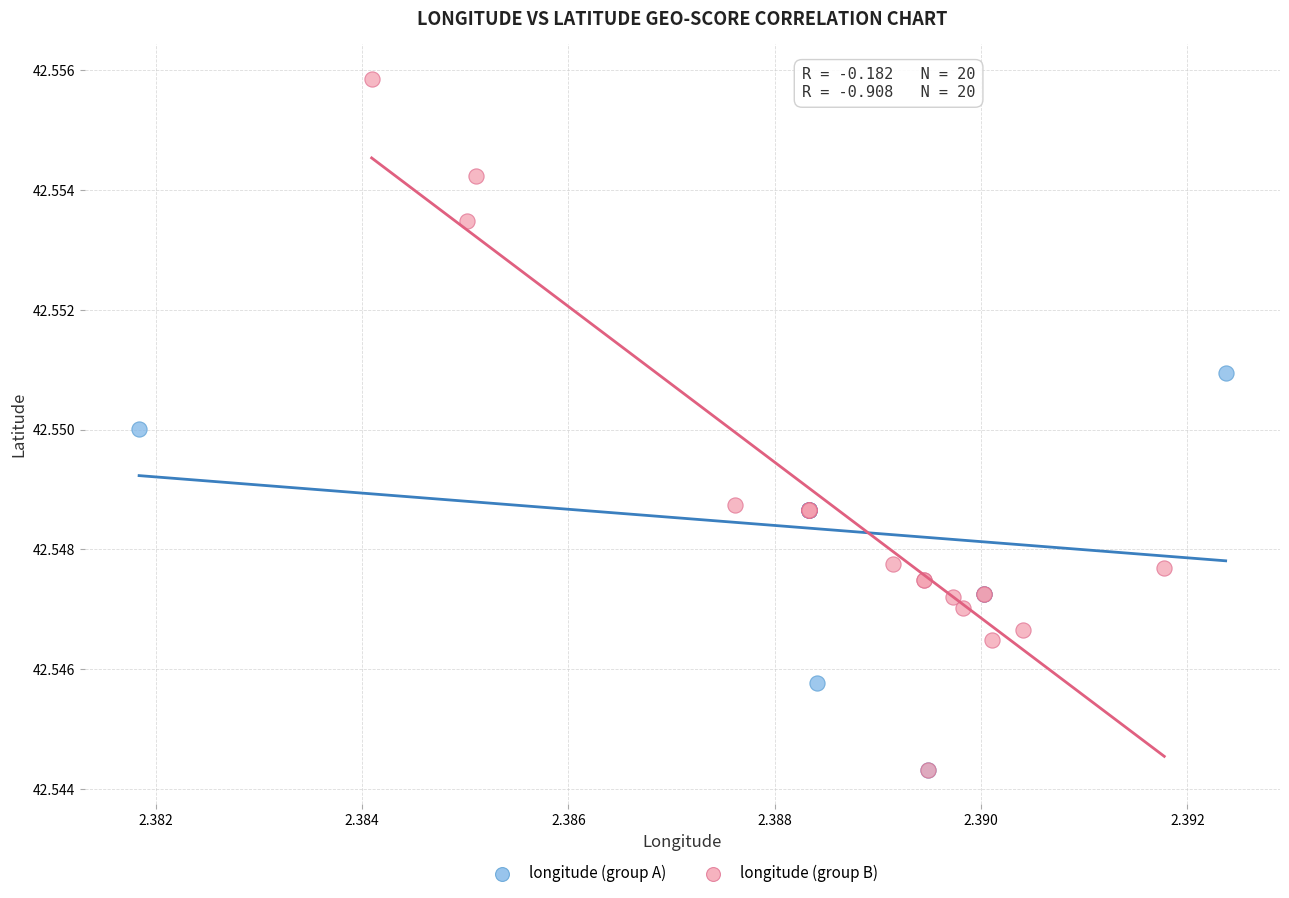

Which series contains the highest Y value?

longitude (group B)